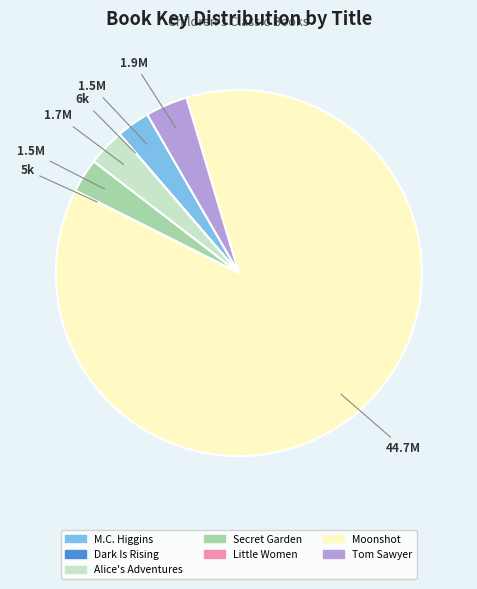

Does any single category account for the majority?

Yes